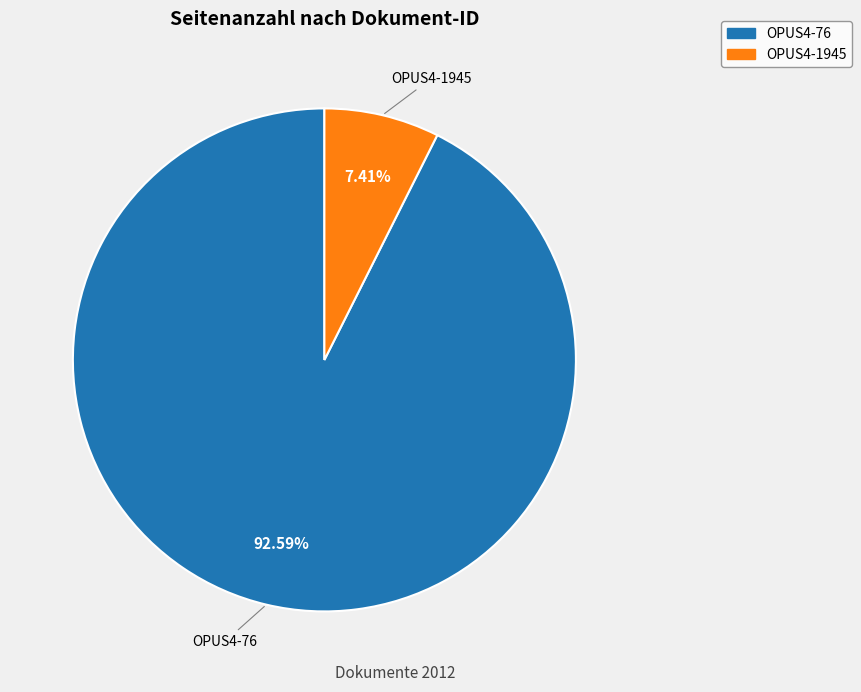

What portion of the pie excludes OPUS4-76?

7.4%